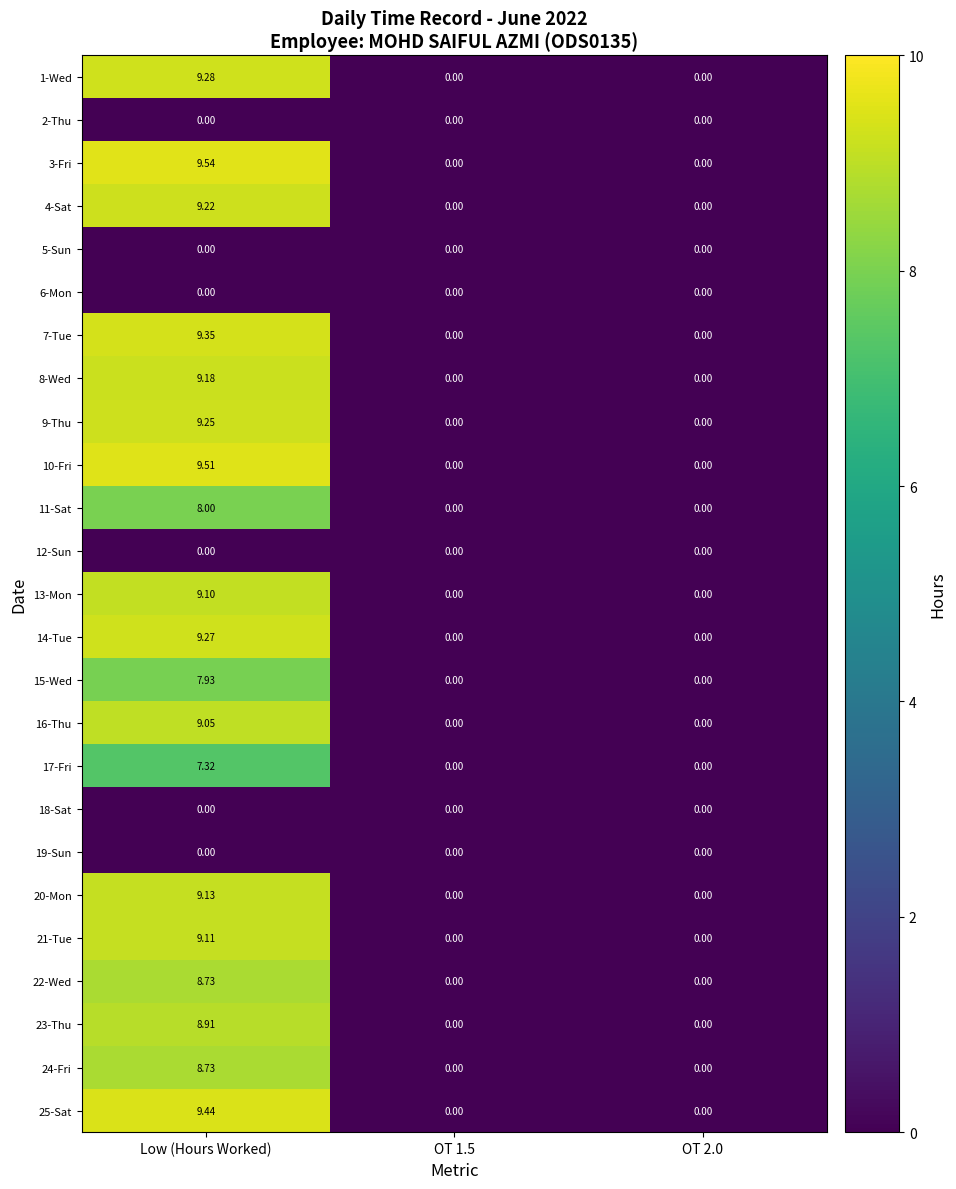

At which category is the sum across all series the highest?

Low (Hours Worked)